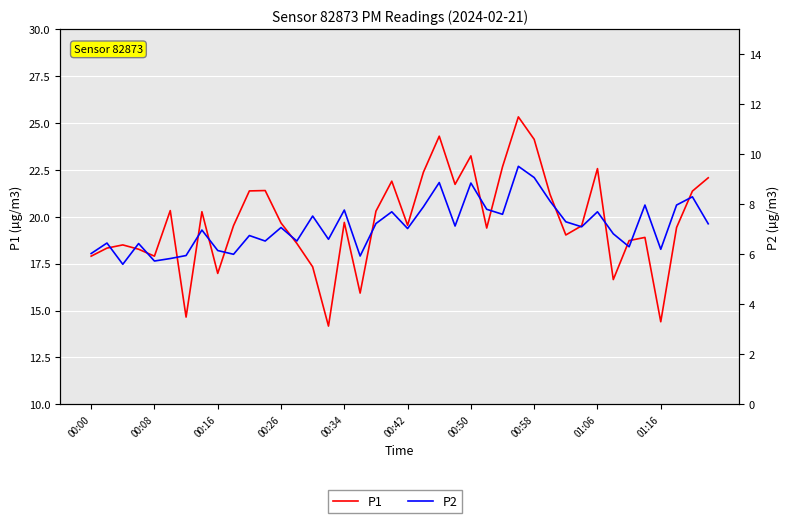

What is the average value of the P2 series?

7.1